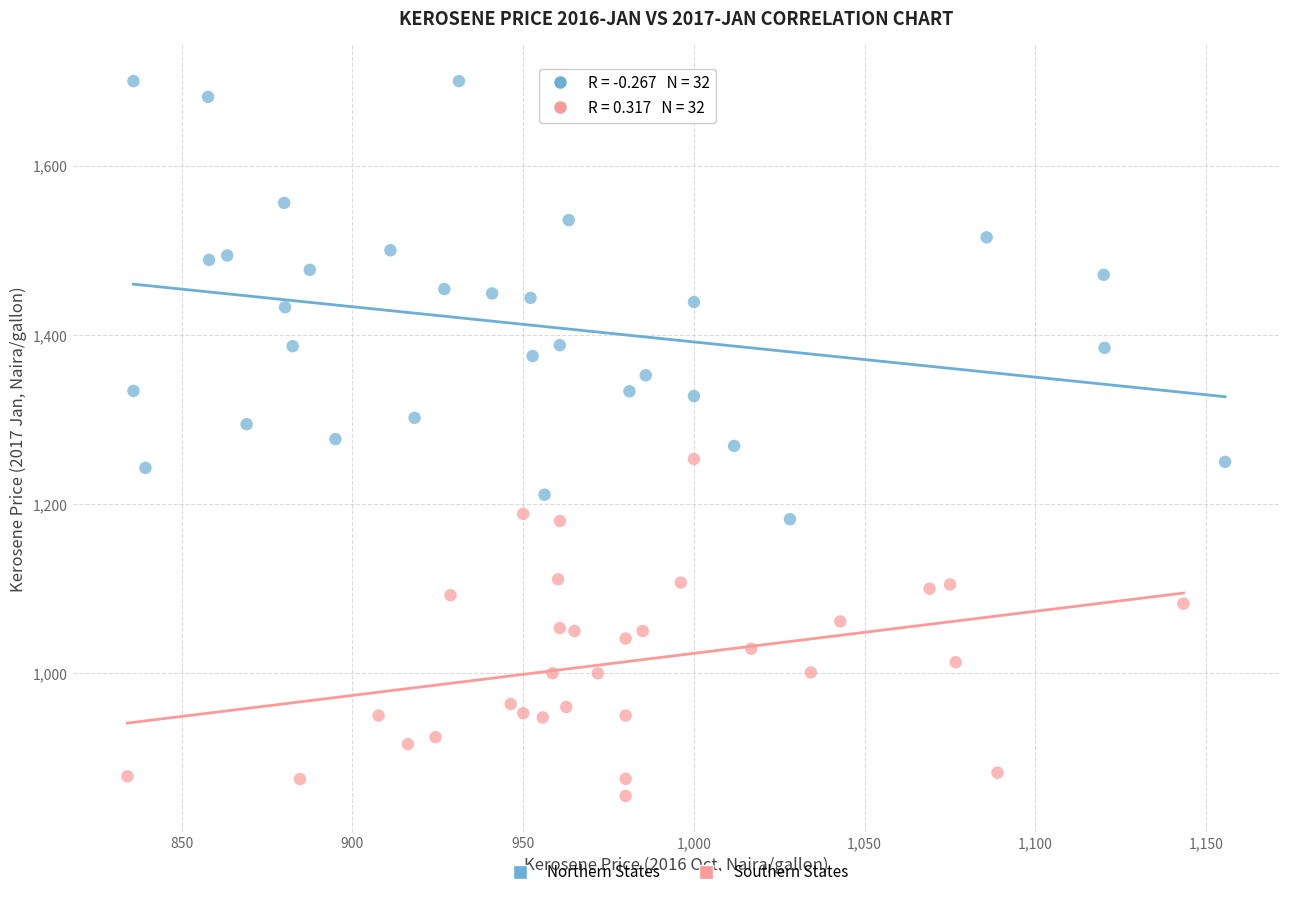

Which series has the widest spread of Y values?

Northern States